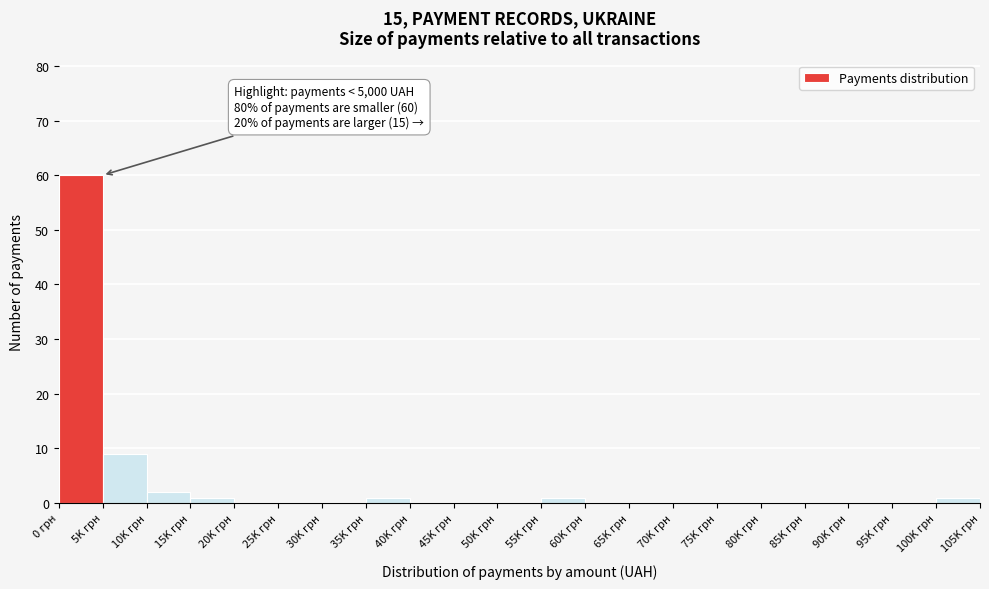

Reading left to right, extract all data points from this chart.

0 грн=60	5K грн=9	10K грн=2	15K грн=1	20K грн=0	25K грн=0	30K грн=0	35K грн=1	40K грн=0	45K грн=0	50K грн=0	55K грн=1	60K грн=0	65K грн=0	70K грн=0	75K грн=0	80K грн=0	85K грн=0	90K грн=0	95K грн=0	100K грн=1